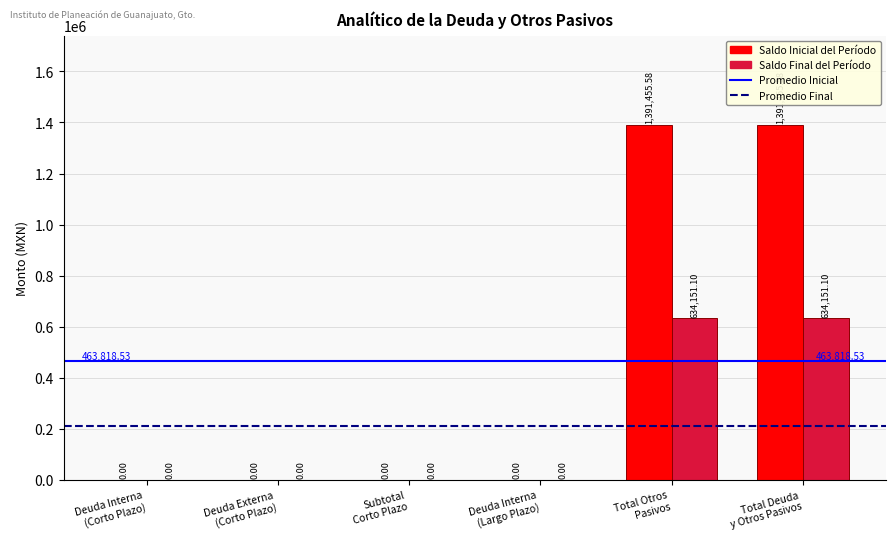

Reading right to left, transcribe all the data shown in this chart.

Saldo Inicial del Período: Total Deuda
y Otros Pasivos=1391455.6	Total Otros
Pasivos=1391455.6	Deuda Interna
(Largo Plazo)=0.0	Subtotal
Corto Plazo=0.0	Deuda Externa
(Corto Plazo)=0.0	Deuda Interna
(Corto Plazo)=0.0
Saldo Final del Período: Total Deuda
y Otros Pasivos=634151.1	Total Otros
Pasivos=634151.1	Deuda Interna
(Largo Plazo)=0.0	Subtotal
Corto Plazo=0.0	Deuda Externa
(Corto Plazo)=0.0	Deuda Interna
(Corto Plazo)=0.0